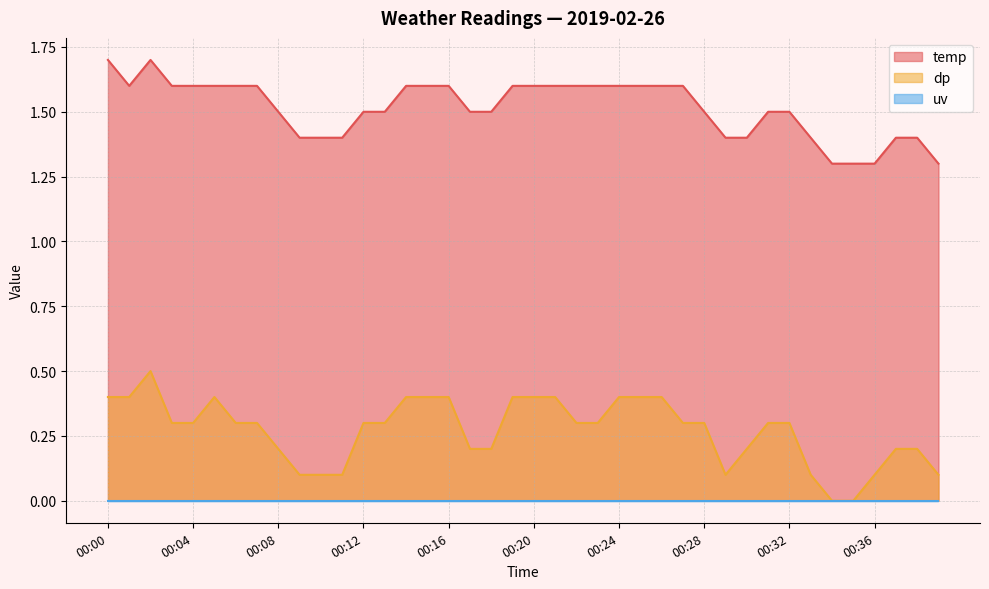

What is the total value across all series at 00:08?

1.7